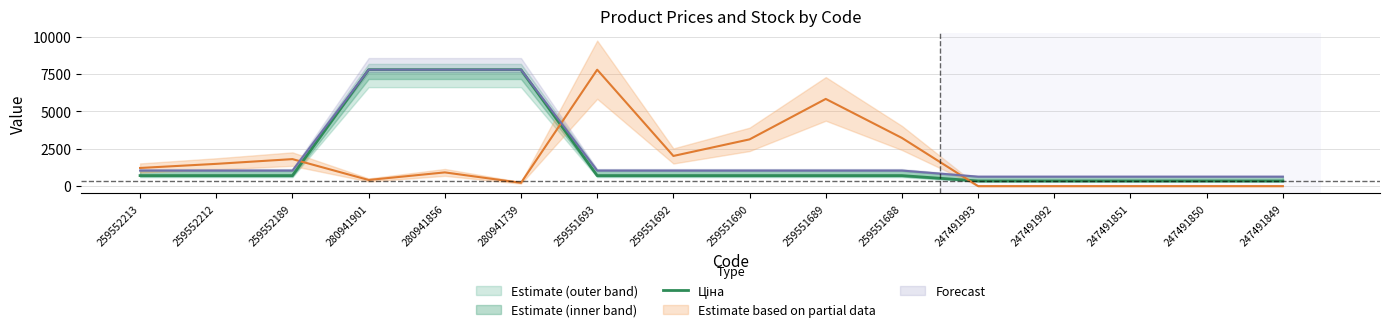

The chart shows a value of 148.9 at 259551688. True or false?

False